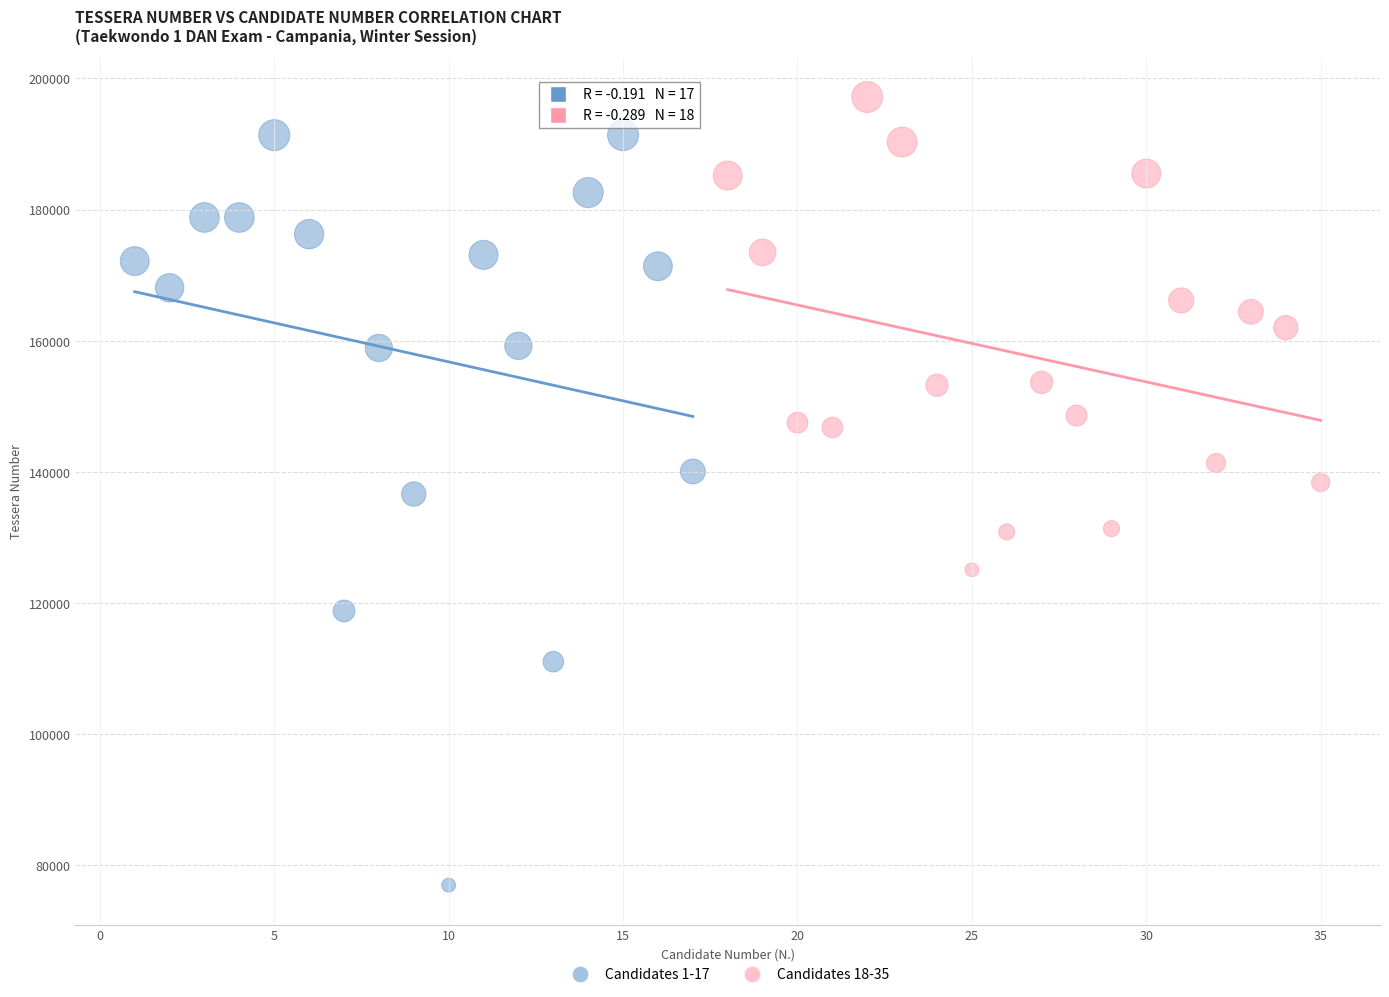

Which series has the widest spread of Y values?

Candidates 1-17